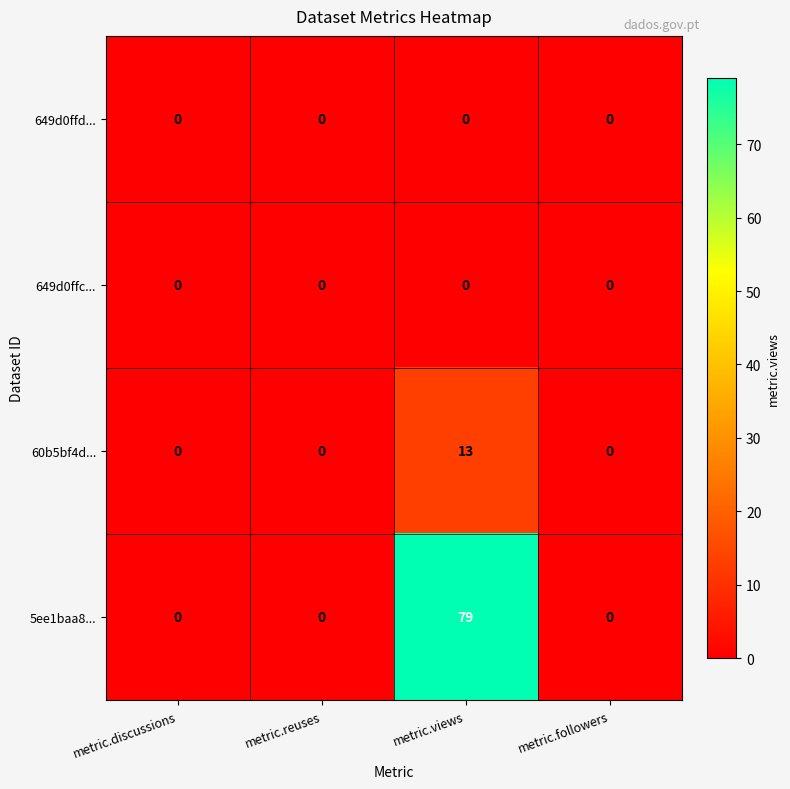

Reading left to right, what are all the values shown in this chart?

649d0ffd...: metric.discussions=0	metric.reuses=0	metric.views=0	metric.followers=0
649d0ffc...: metric.discussions=0	metric.reuses=0	metric.views=0	metric.followers=0
60b5bf4d...: metric.discussions=0	metric.reuses=0	metric.views=13	metric.followers=0
5ee1baa8...: metric.discussions=0	metric.reuses=0	metric.views=79	metric.followers=0